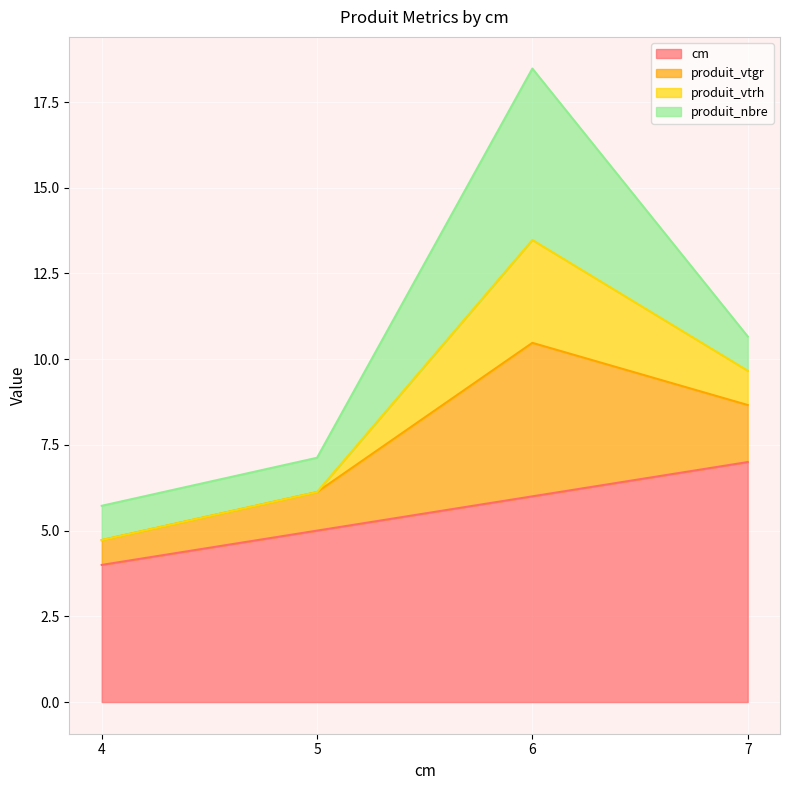

What is the sum of the cm values at 4 and 5?

9.0